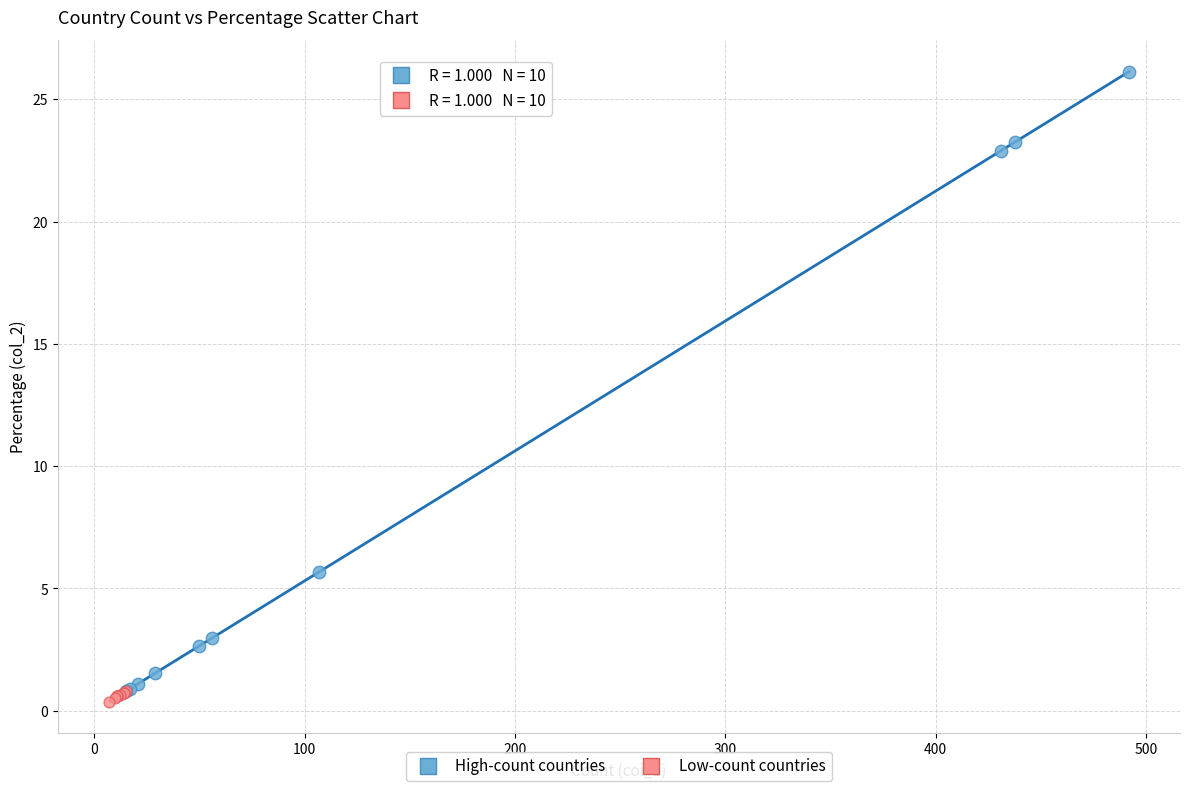

Which series contains the lowest Y value?

Low-count countries